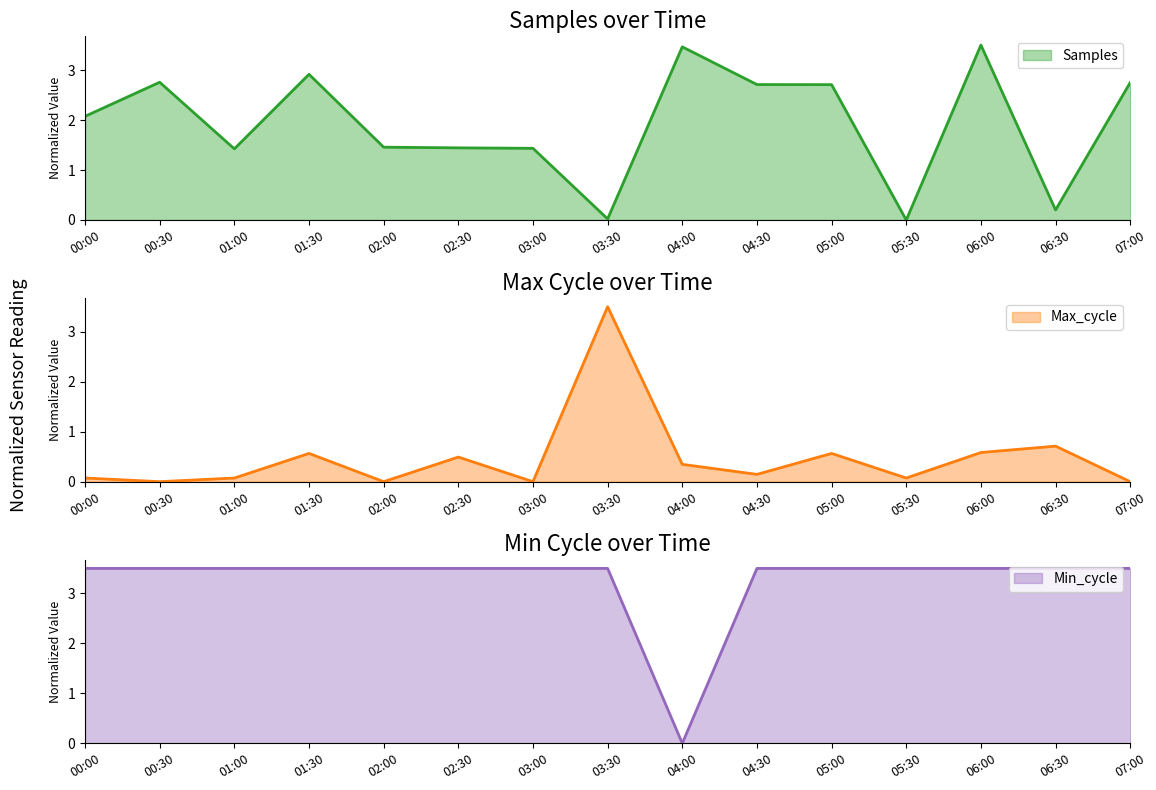

Which series has the widest spread of values?

Samples